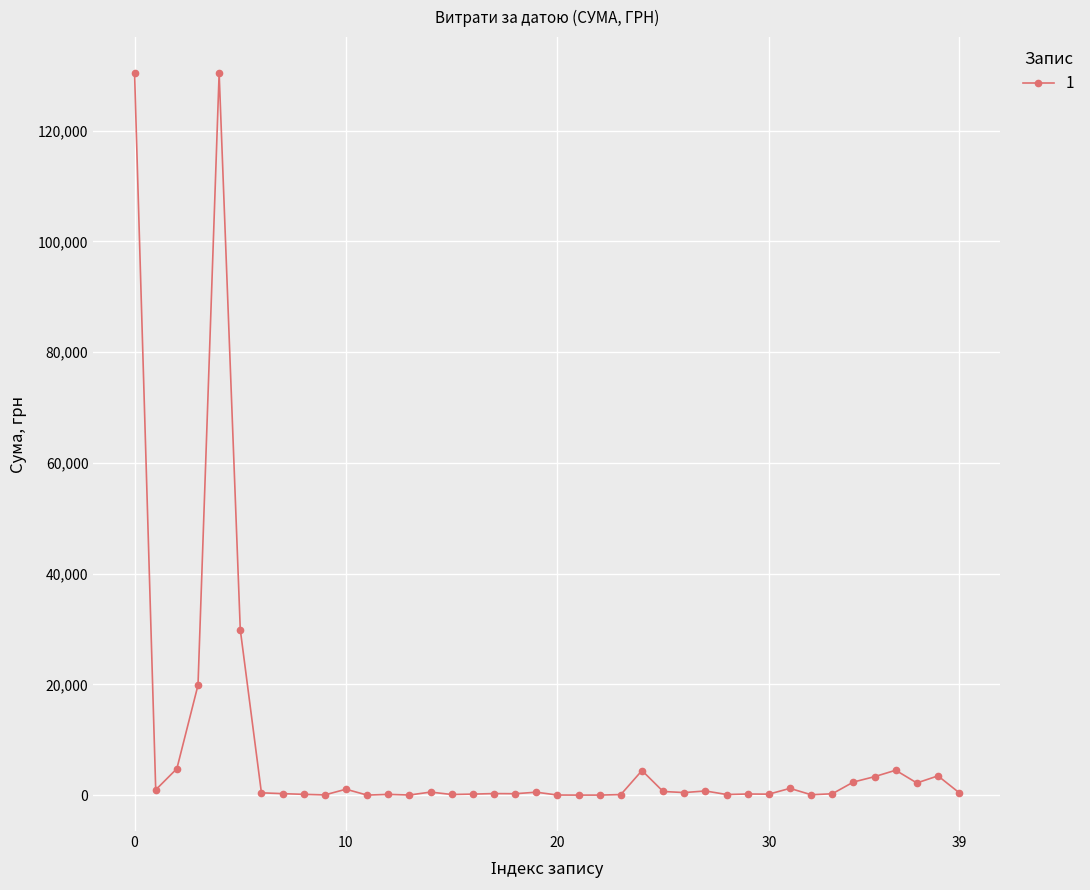

What is the maximum value shown in the chart?

130350.0